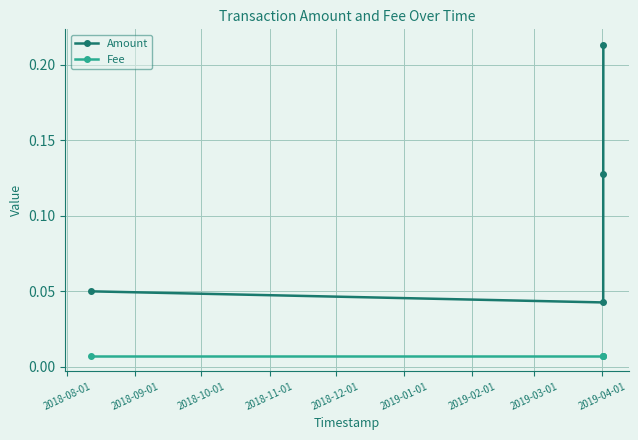

What is the sum of all Amount values?

0.4